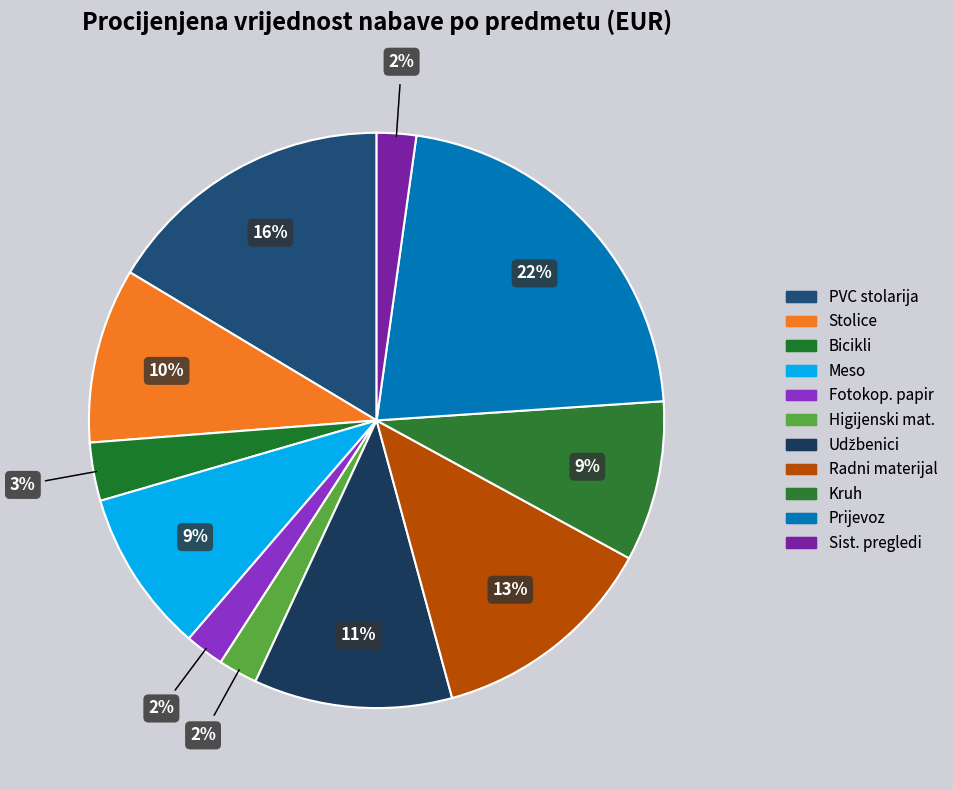

How many segments does this pie chart have?

11